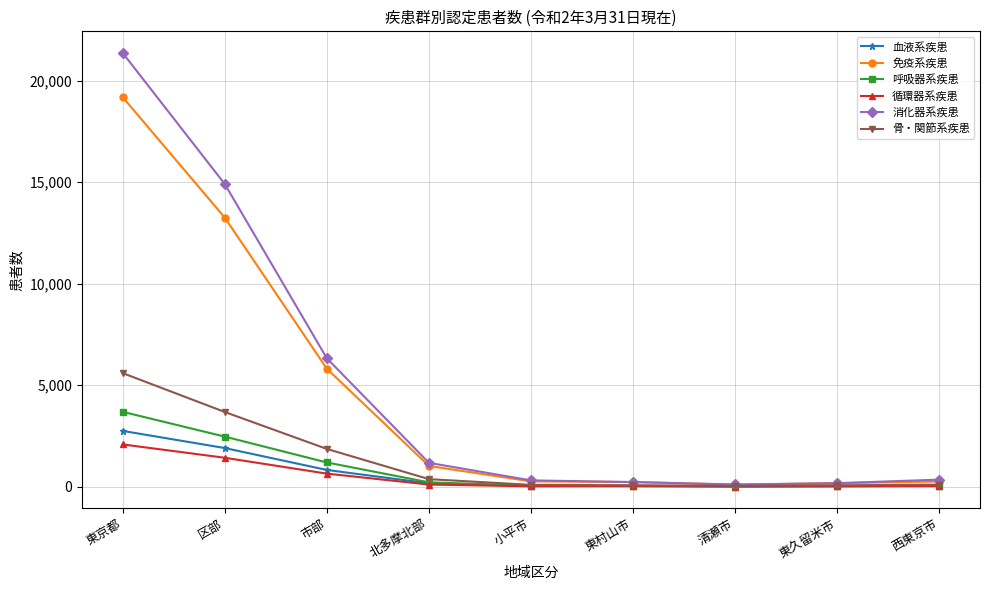

What is the total value across all series at 東京都?

54665